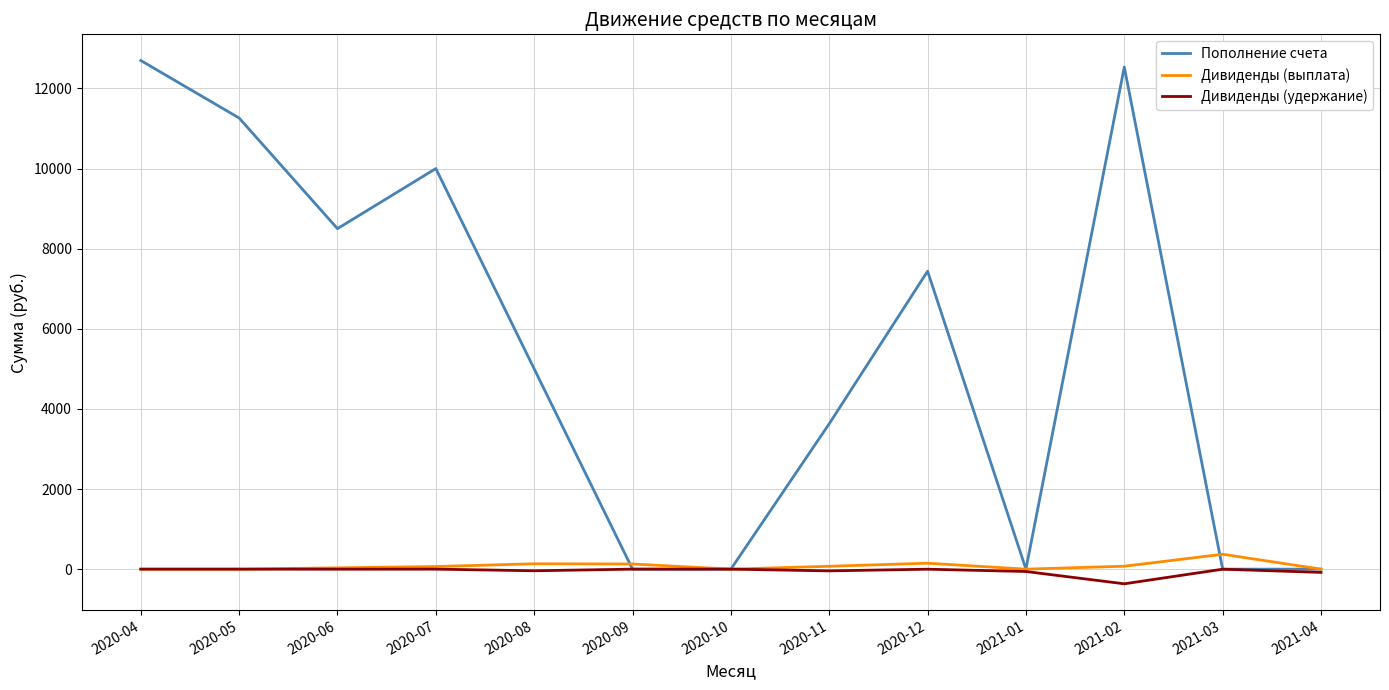

What is the spread (max minus min) of values at 2020-05?

11262.4